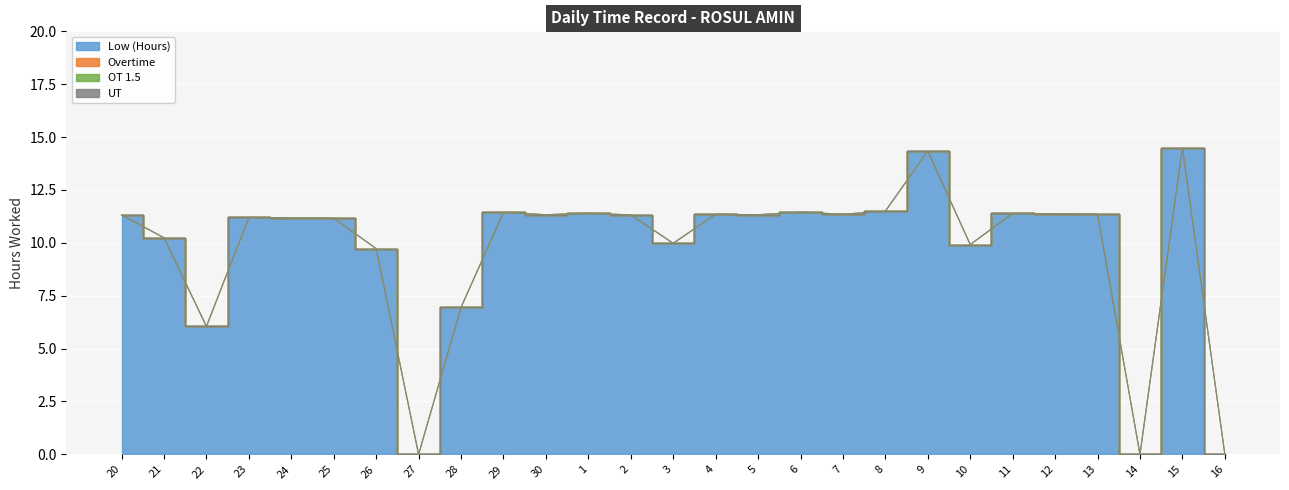

Reading right to left, extract all data points from this chart.

Low (Hours): 16=0.0	15=14.5	14=0.0	13=11.4	12=11.4	11=11.4	10=9.9	9=14.3	8=11.5	7=11.3	6=11.4	5=11.3	4=11.3	3=10.0	2=11.3	1=11.4	30=11.3	29=11.4	28=7.0	27=0.0	26=9.7	25=11.2	24=11.2	23=11.2	22=6.0	21=10.2	20=11.3
Overtime: 16=0.0	15=0.0	14=0.0	13=0.0	12=0.0	11=0.0	10=0.0	9=0.0	8=0.0	7=0.0	6=0.0	5=0.0	4=0.0	3=0.0	2=0.0	1=0.0	30=0.0	29=0.0	28=0.0	27=0.0	26=0.0	25=0.0	24=0.0	23=0.0	22=0.0	21=0.0	20=0.0
OT 1.5: 16=0.0	15=0.0	14=0.0	13=0.0	12=0.0	11=0.0	10=0.0	9=0.0	8=0.0	7=0.0	6=0.0	5=0.0	4=0.0	3=0.0	2=0.0	1=0.0	30=0.0	29=0.0	28=0.0	27=0.0	26=0.0	25=0.0	24=0.0	23=0.0	22=0.0	21=0.0	20=0.0
UT: 16=0.0	15=0.0	14=0.0	13=0.0	12=0.0	11=0.0	10=0.0	9=0.0	8=0.0	7=0.0	6=0.0	5=0.0	4=0.0	3=0.0	2=0.0	1=0.0	30=0.0	29=0.0	28=0.0	27=0.0	26=0.0	25=0.0	24=0.0	23=0.0	22=0.0	21=0.0	20=0.0